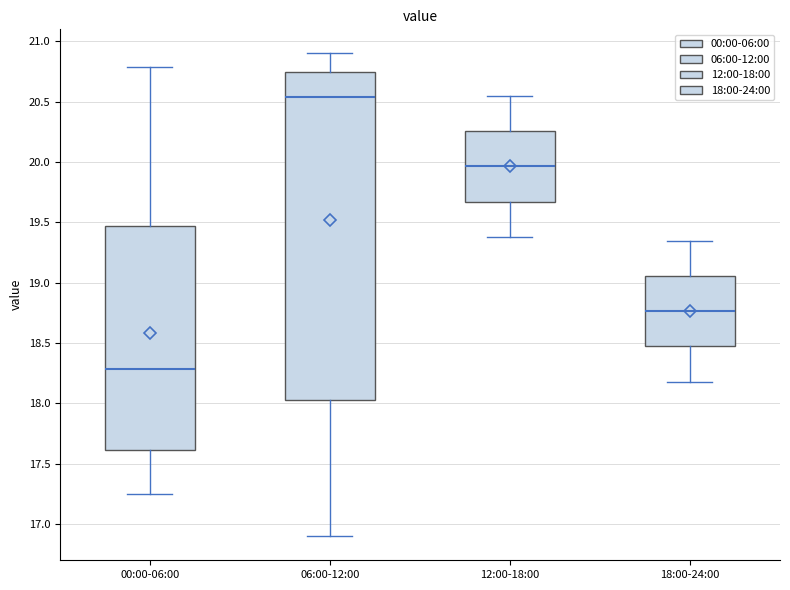

Reading left to right, transcribe this box plot: for each box, give where its median line is, the range the box spans, and where its two whiskers end, as read against the y-axis. The values are not printed on the chart, so give them approximately, as read against the axis.

00:00-06:00: median 18.30, box 17.60 to 19.45, whiskers 17.25 to 20.80
06:00-12:00: median 20.55, box 18.05 to 20.75, whiskers 16.90 to 20.90
12:00-18:00: median 19.95, box 19.65 to 20.25, whiskers 19.40 to 20.55
18:00-24:00: median 18.75, box 18.45 to 19.05, whiskers 18.20 to 19.35